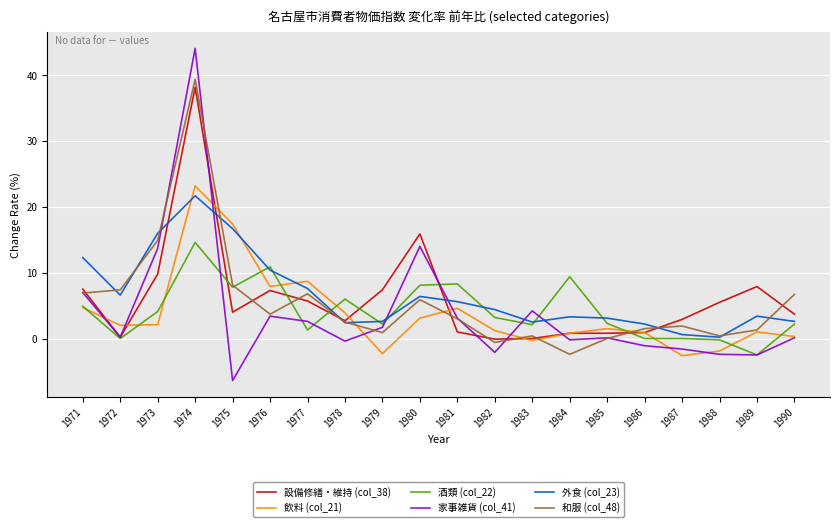

What is the sum of the 和服 (col_48) values at 1977 and 1978?

9.3